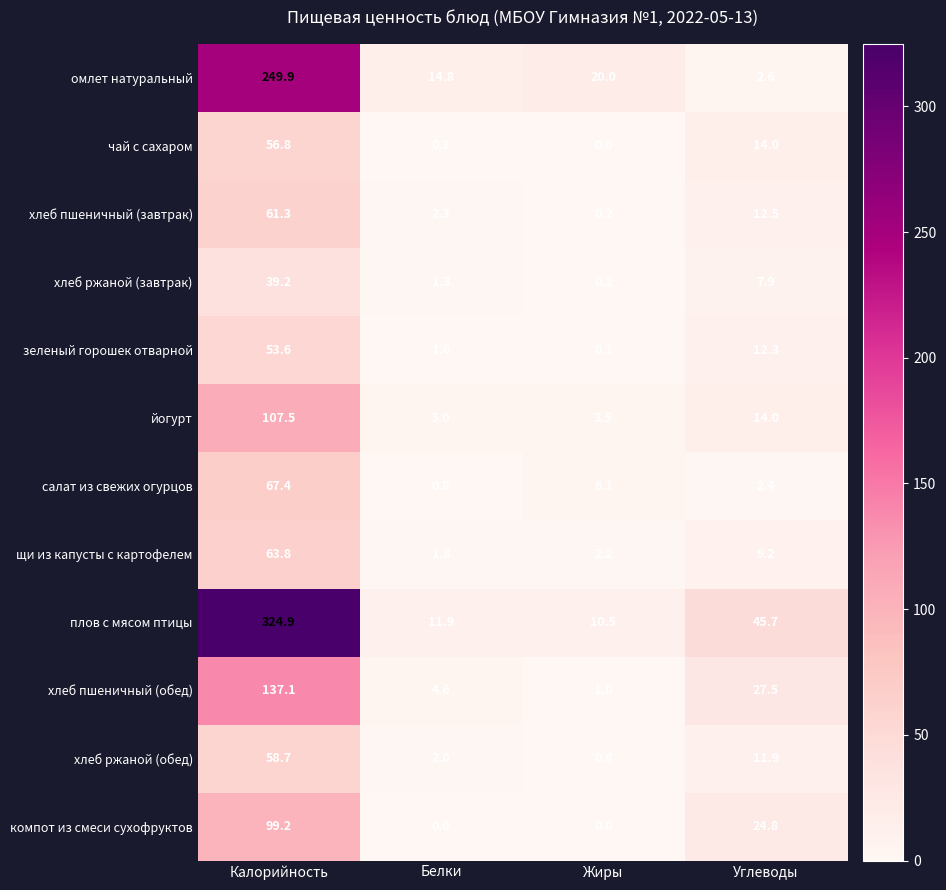

Where is омлет натуральный nearest to the value 126?

Жиры